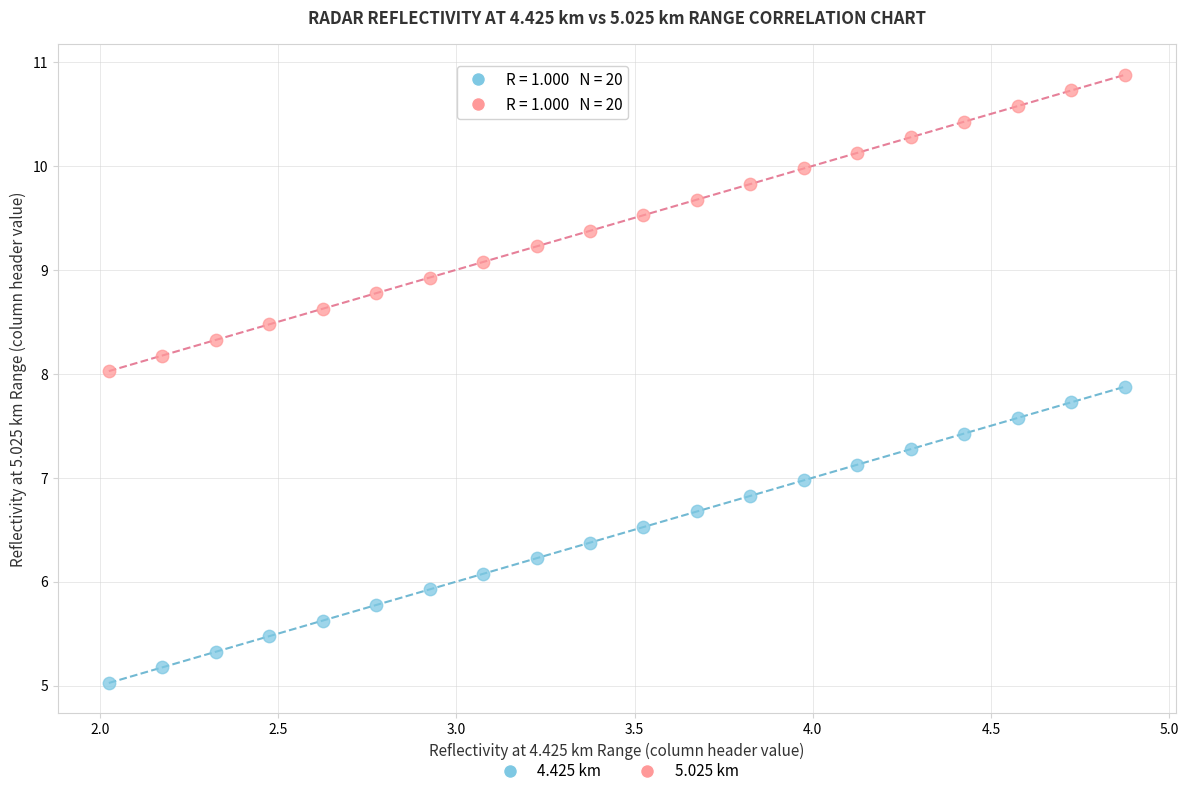

Across all data points, what is the range of X values (max minus min)?

2.9